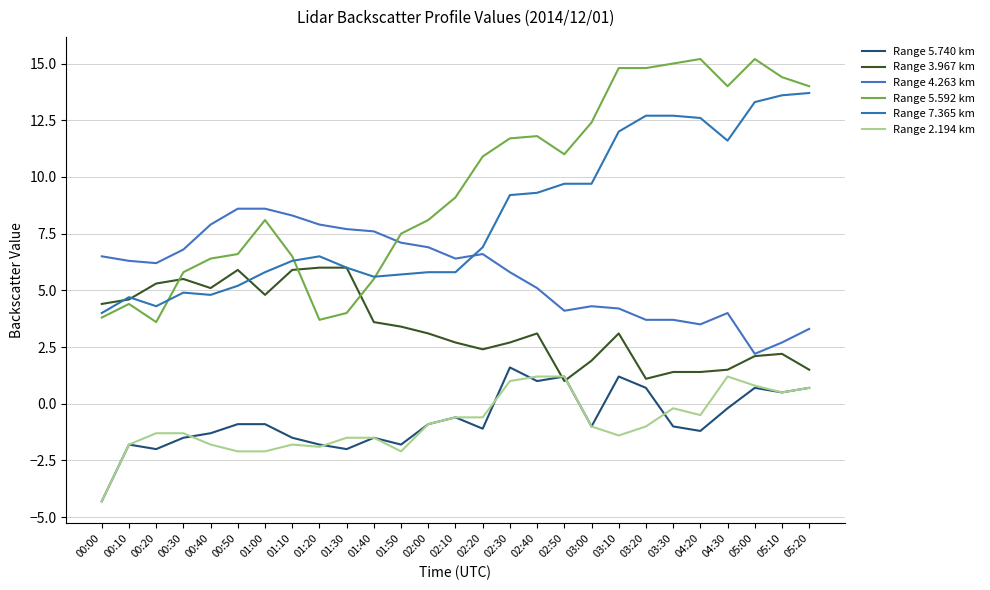

At which label does Range 5.740 km first exceed -1?

00:50